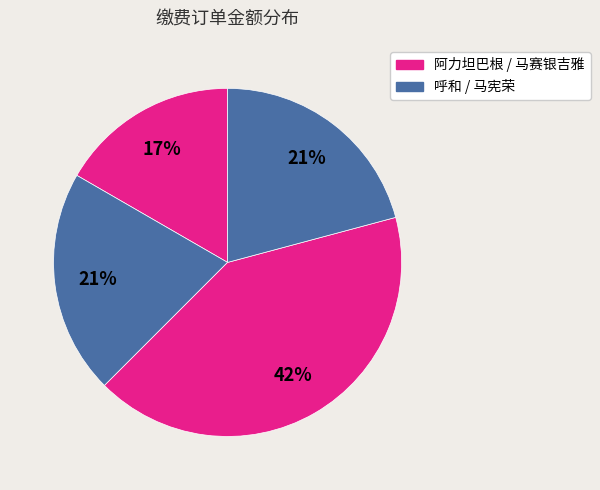

Which category has the biggest portion of the pie?

马赛银吉雅